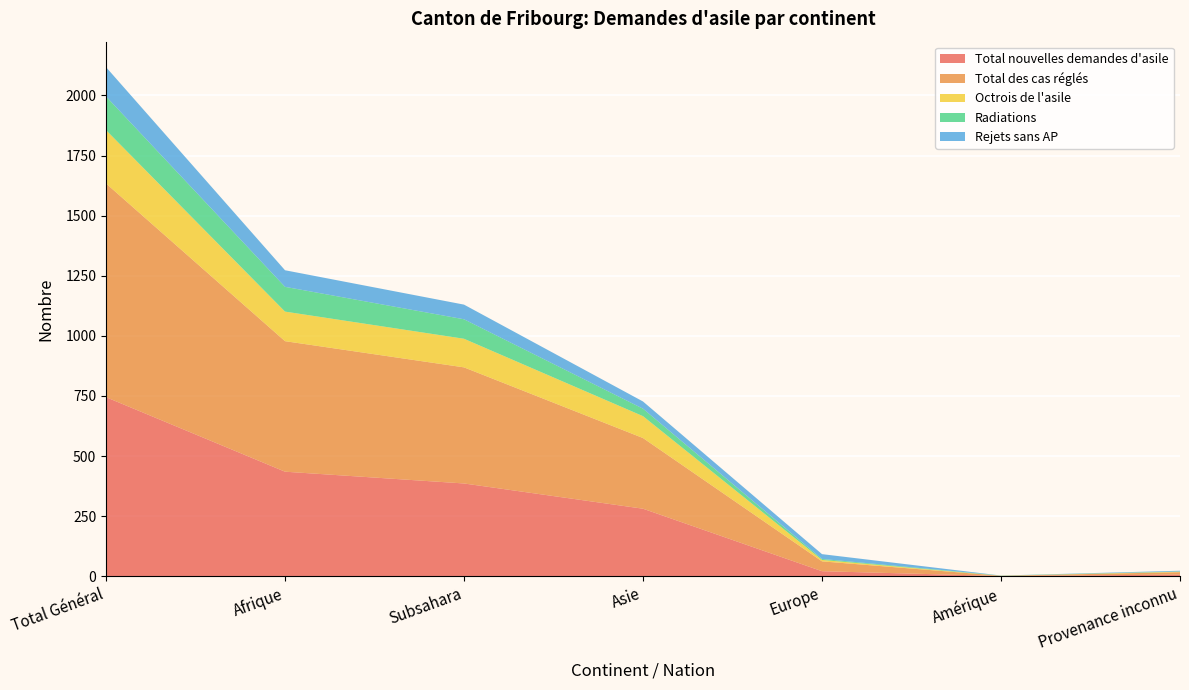

Reading left to right, what are all the values shown in this chart?

Total nouvelles demandes d'asile: 745	435	386	281	21	1	7
Total des cas réglés: 889	543	483	294	41	1	10
Octrois de l'asile: 222	123	119	91	6	0	2
Radiations: 140	103	81	31	4	1	1
Rejets sans AP: 122	69	61	30	20	0	3